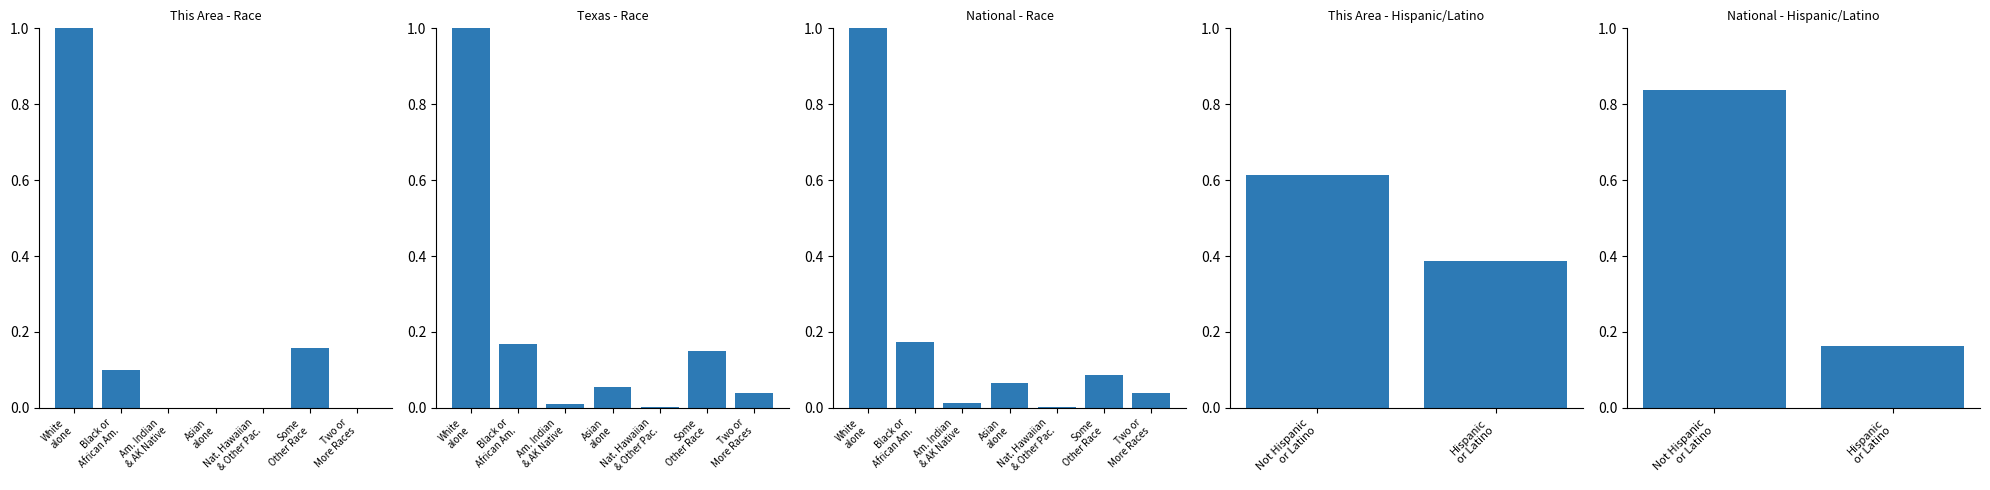

Where is This Area nearest to the value 0?

Am. Indian & AK Native